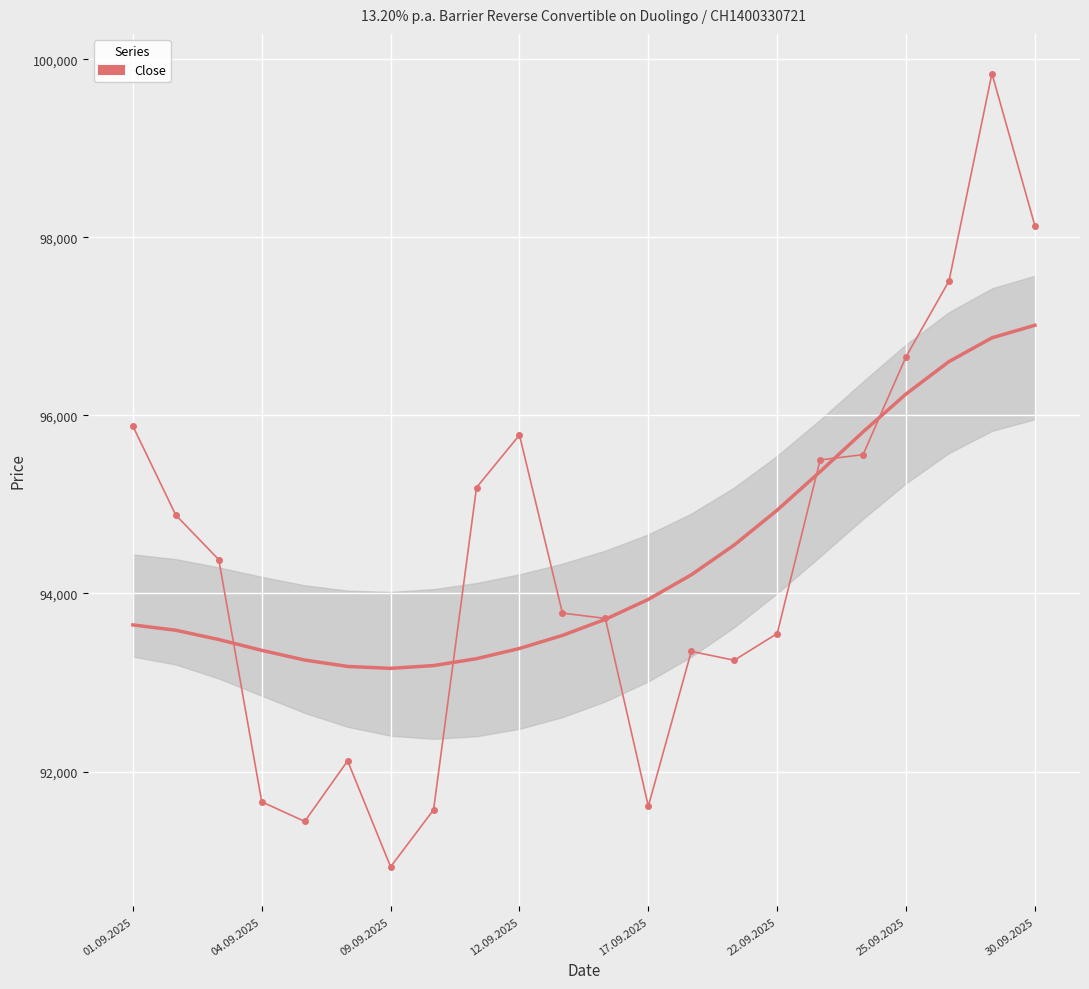

What is the sum of the values at 01.09.2025 and 19?

193390